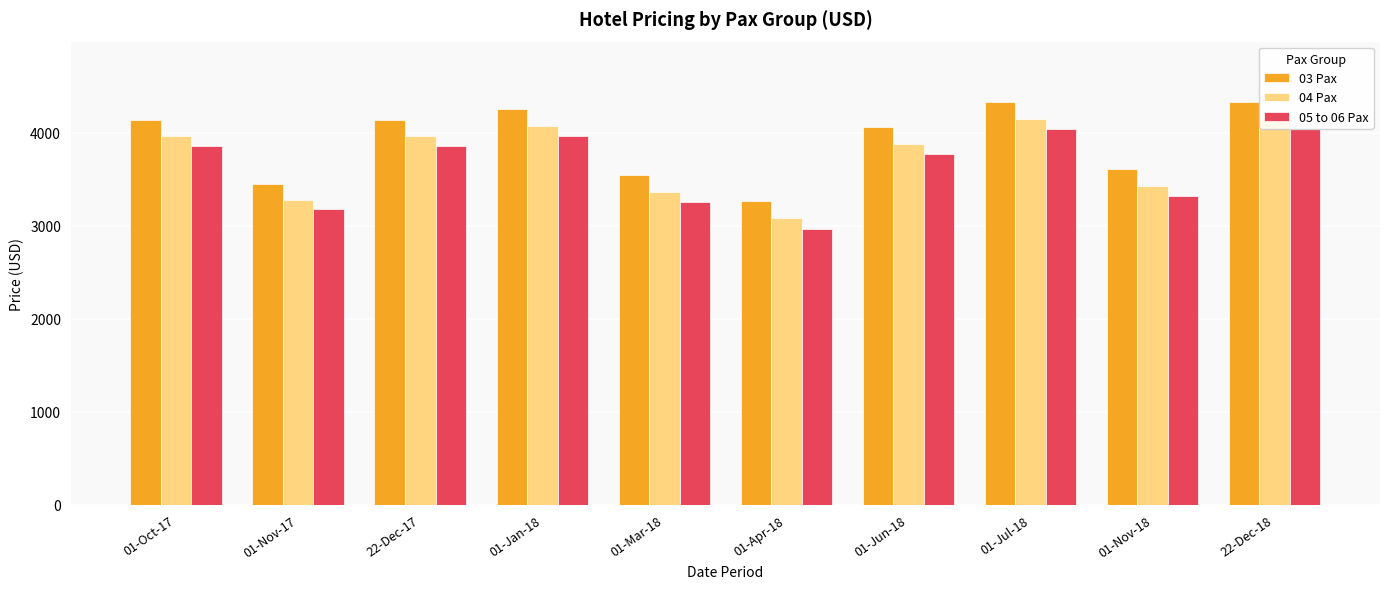

Rank the series at 01-Nov-17 from lowest to highest value.

05 to 06 Pax, 04 Pax, 03 Pax